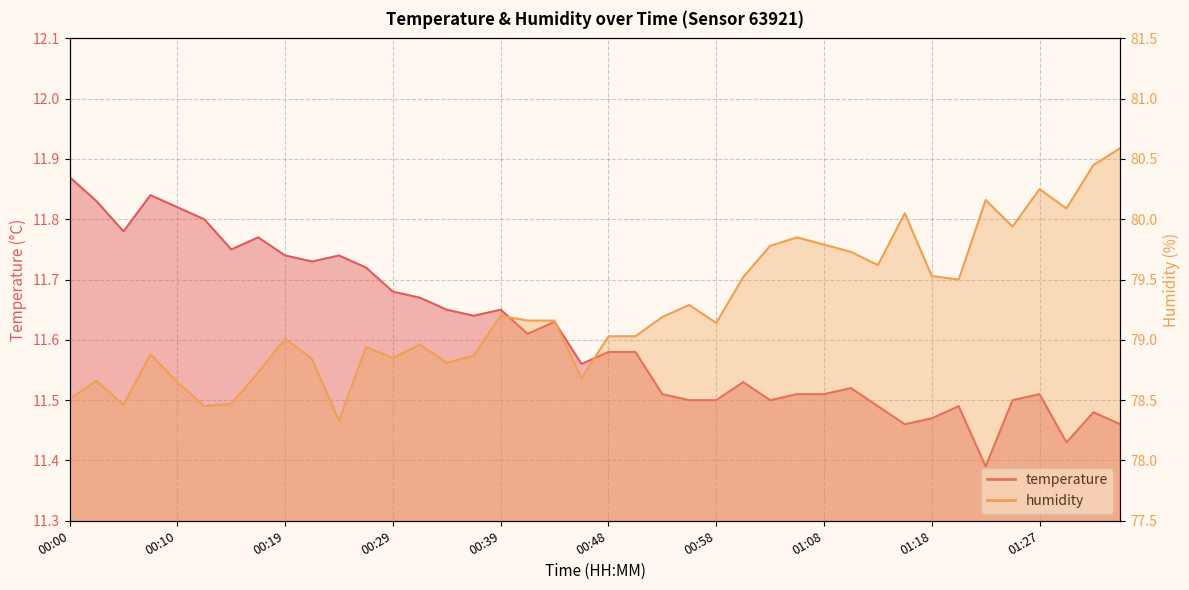

What are all the series names shown in the legend?

temperature, humidity